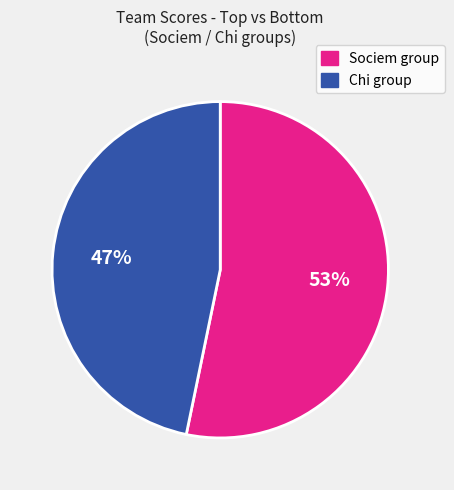

The Sociem group slice represents 66% of the pie. True or false?

False